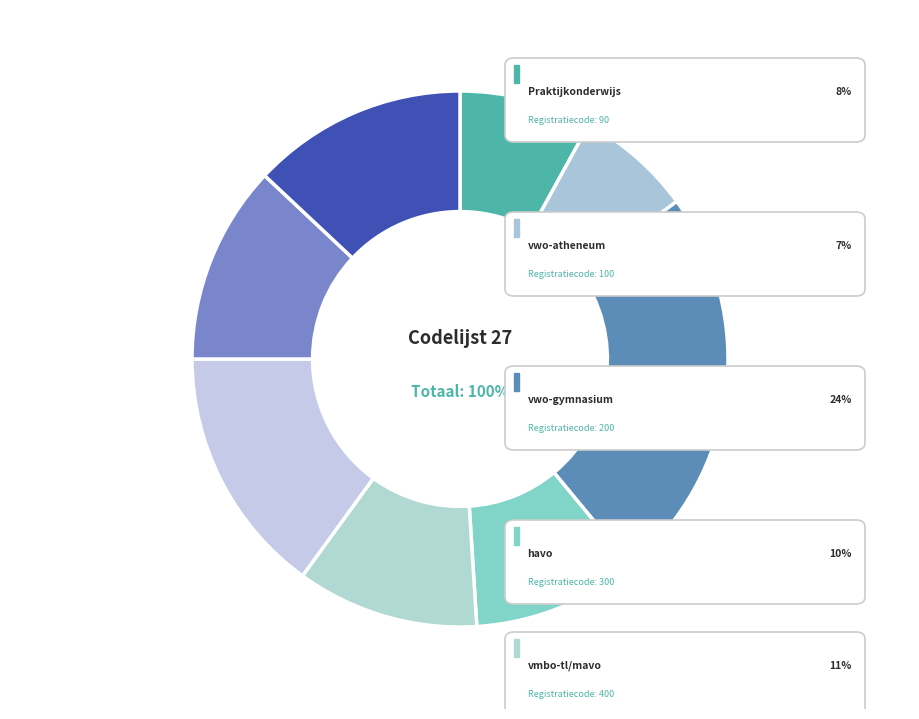

To the nearest percent, what portion does vmbo-kb represent?

12%